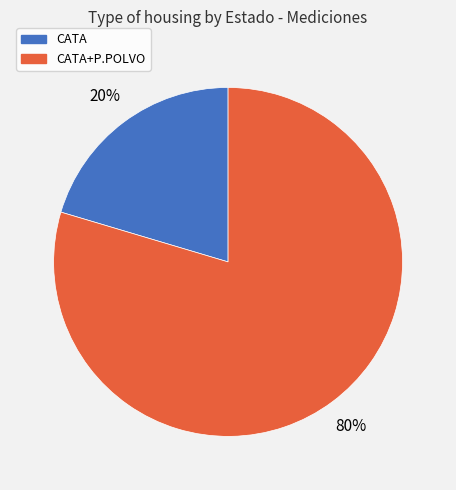

Count the number of slices in the pie.

2